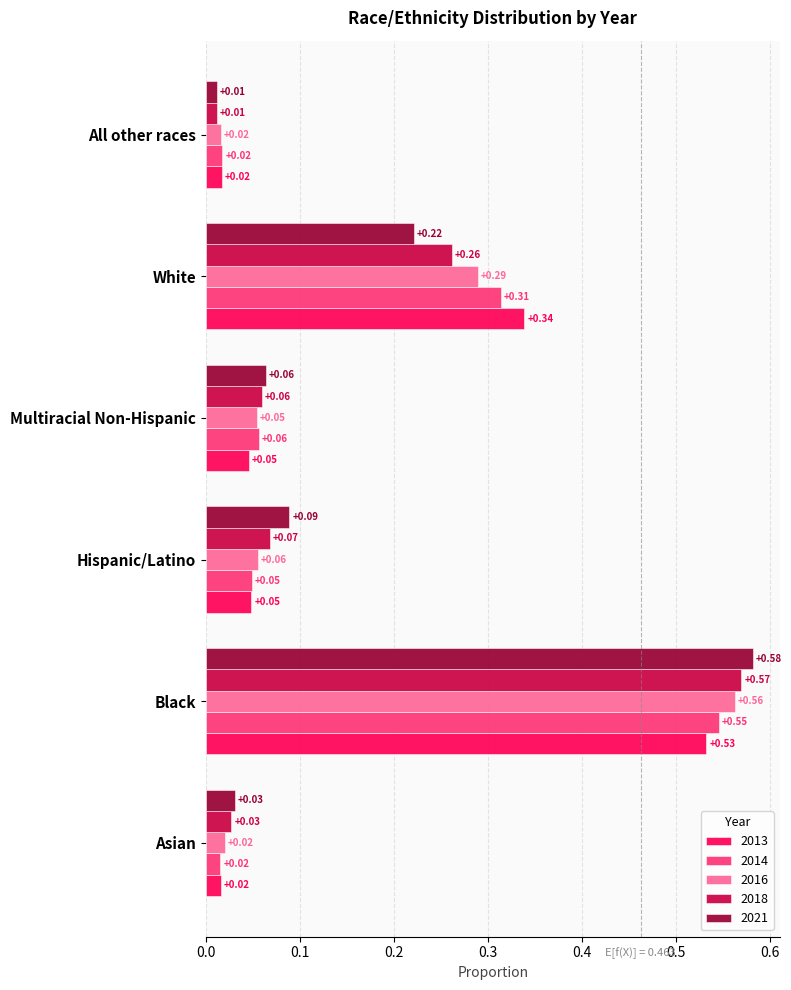

Which series has the largest range (max minus min)?

2021